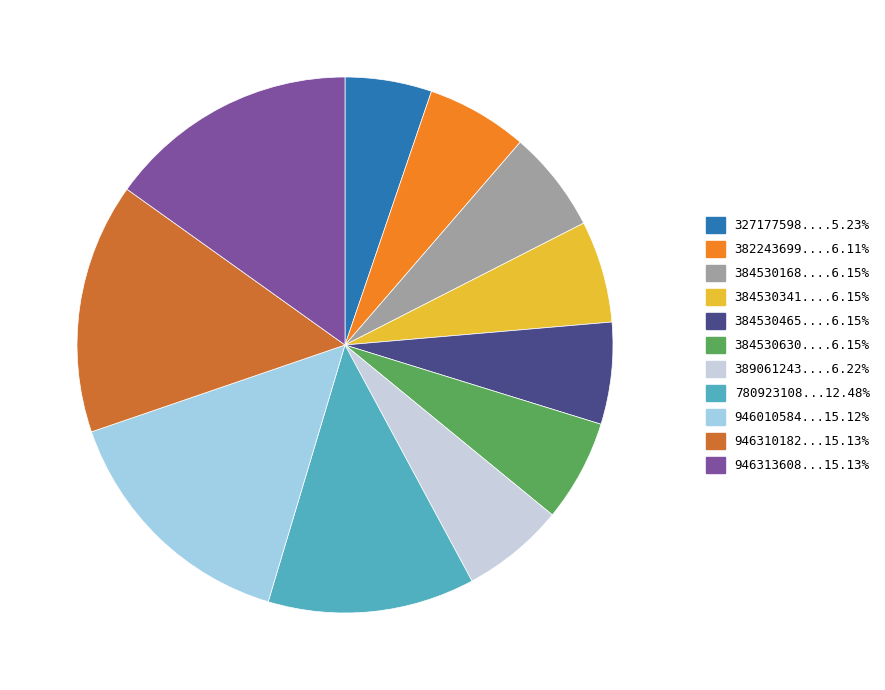

Is there a majority slice in this chart?

No